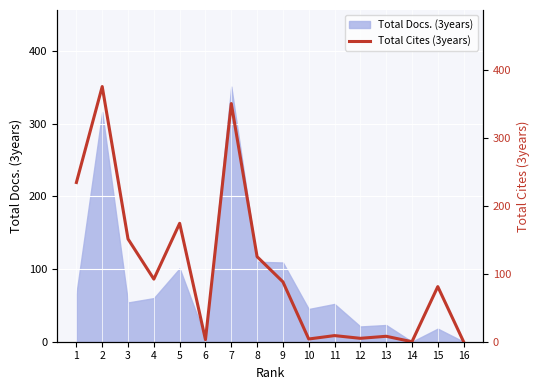

The chart shows a value of 88 at 9. True or false?

True